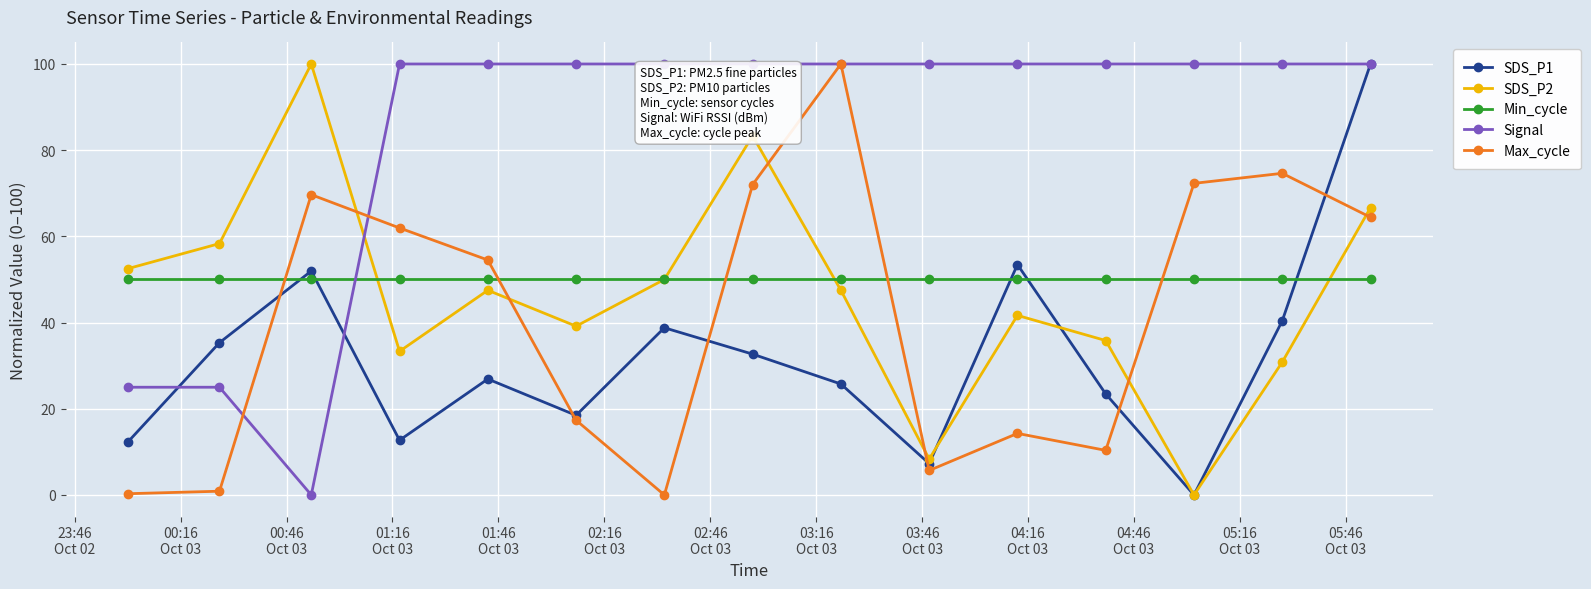

Does the chart display data point markers on the line(s)?

Yes